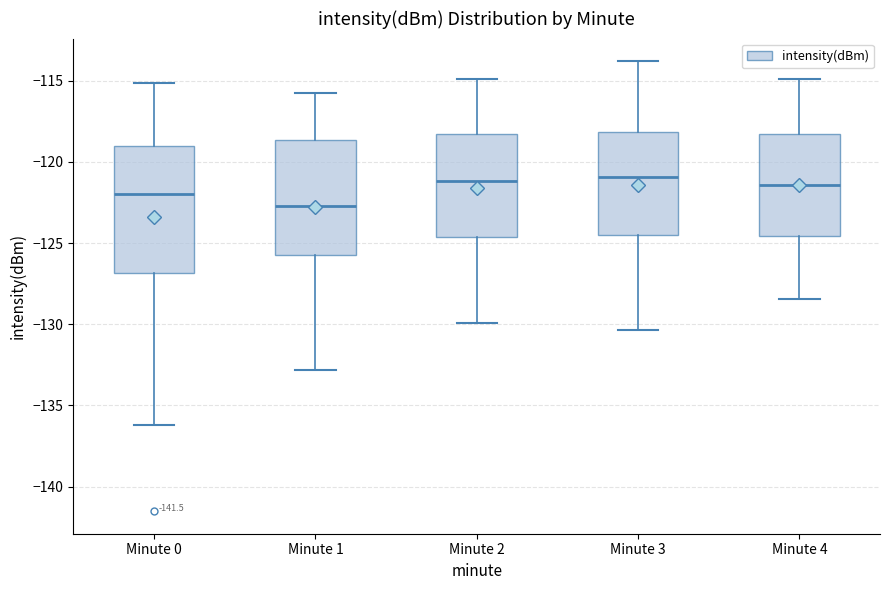

Reading left to right, read every box against the y-axis: the position of its median line, the range the box covers, and the ends of its whiskers. The values are not printed on the chart, so give them approximately, as read against the axis.

Minute 0: median -122.0, box -127.0 to -119.0, whiskers -136.0 to -115.0
Minute 1: median -122.5, box -125.5 to -118.5, whiskers -133.0 to -116.0
Minute 2: median -121.0, box -124.5 to -118.5, whiskers -130.0 to -115.0
Minute 3: median -121.0, box -124.5 to -118.0, whiskers -130.5 to -114.0
Minute 4: median -121.5, box -124.5 to -118.5, whiskers -128.5 to -115.0